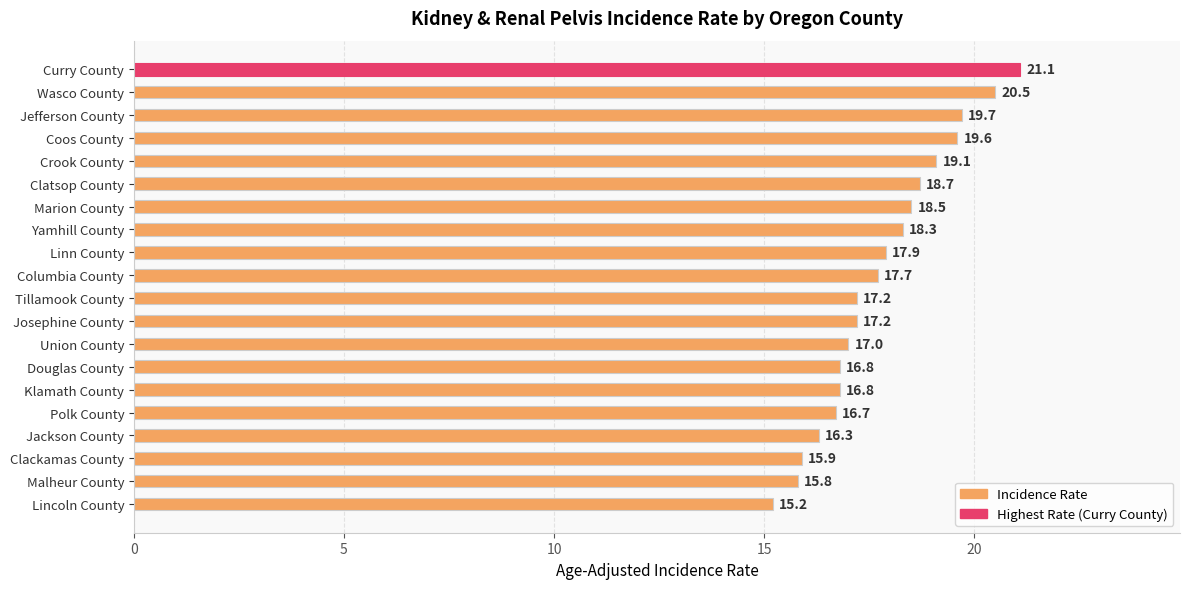

What is the minimum value shown in the chart?

15.2